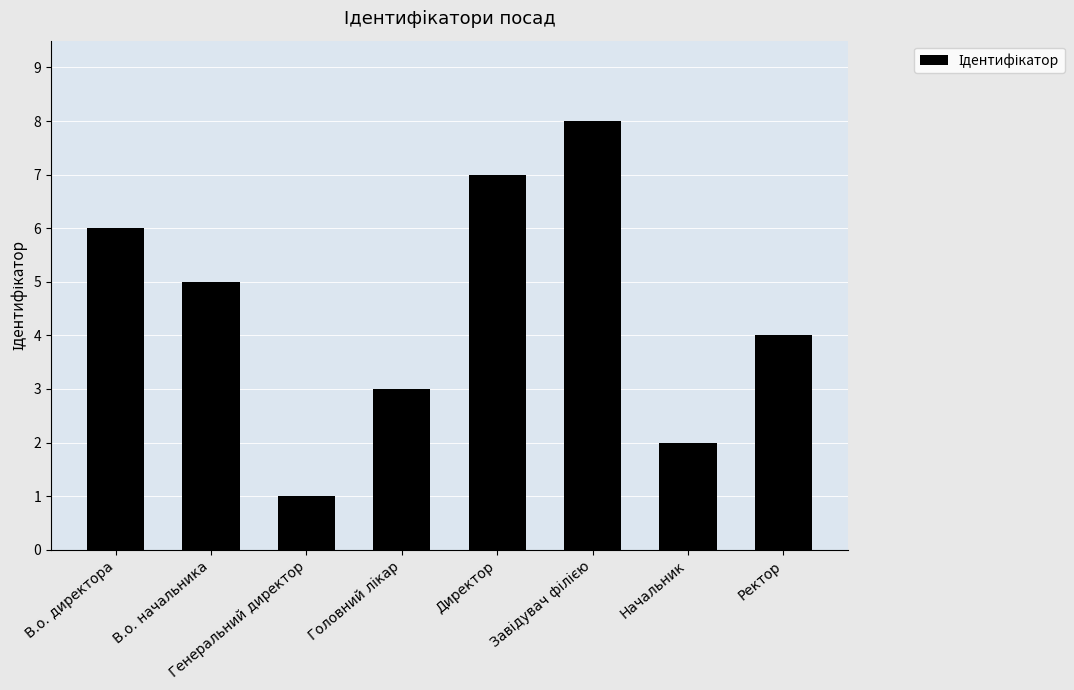

Which label corresponds to the smallest value in the chart?

Генеральний директор